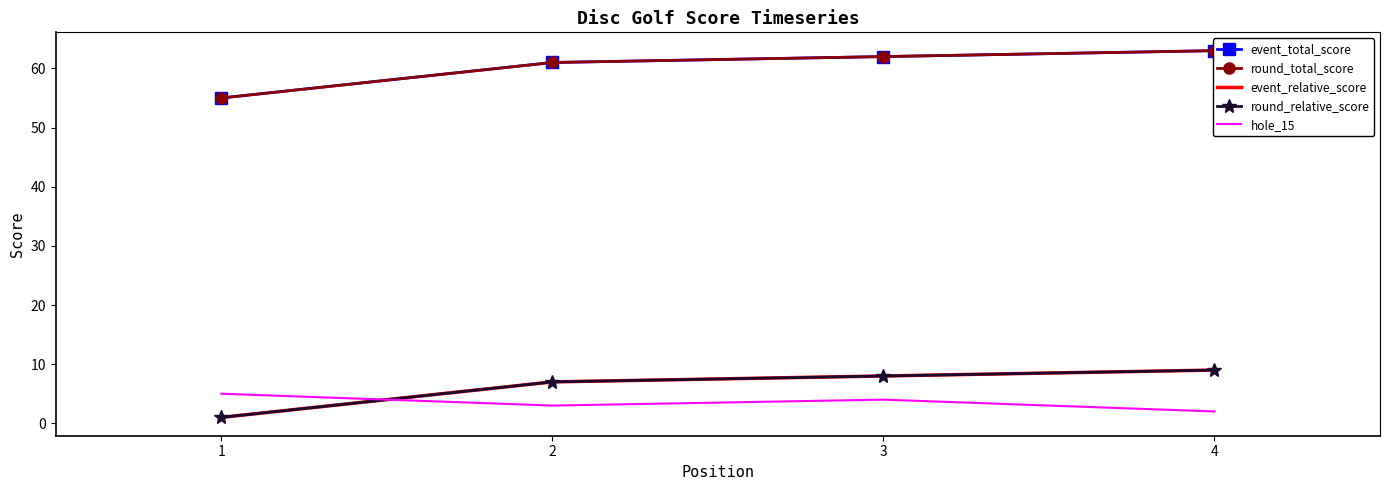

Reading right to left, what are all the values shown in this chart?

event_total_score: 63	62	61	55
round_total_score: 63	62	61	55
event_relative_score: 9	8	7	1
round_relative_score: 9	8	7	1
hole_15: 2	4	3	5